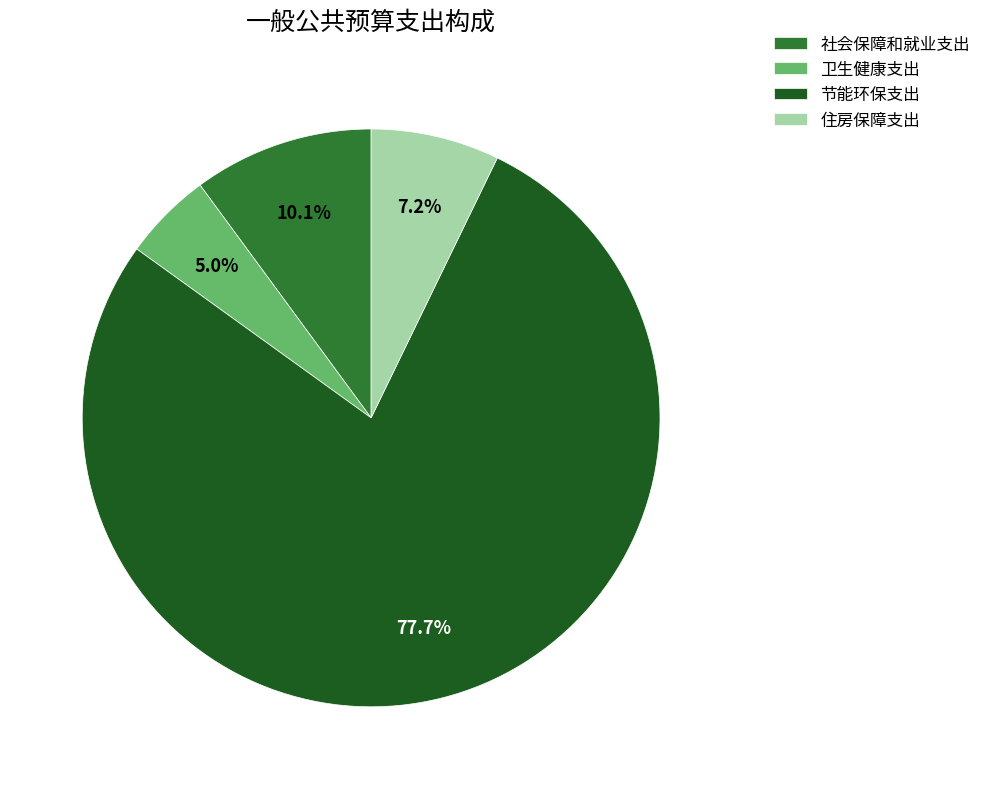

The 住房保障支出 slice represents 2% of the pie. True or false?

False